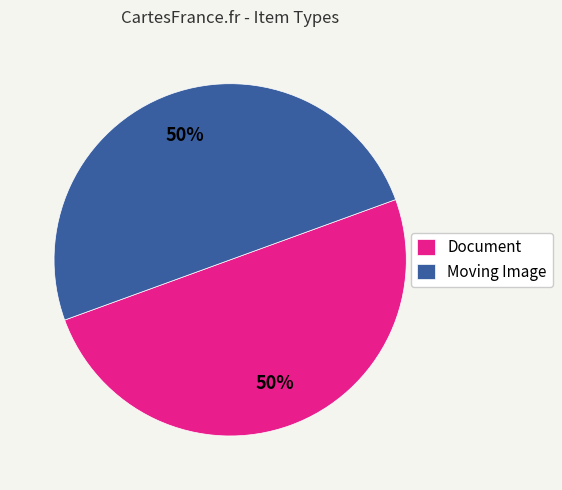

What percentage is the Document slice, to the nearest percent?

50%